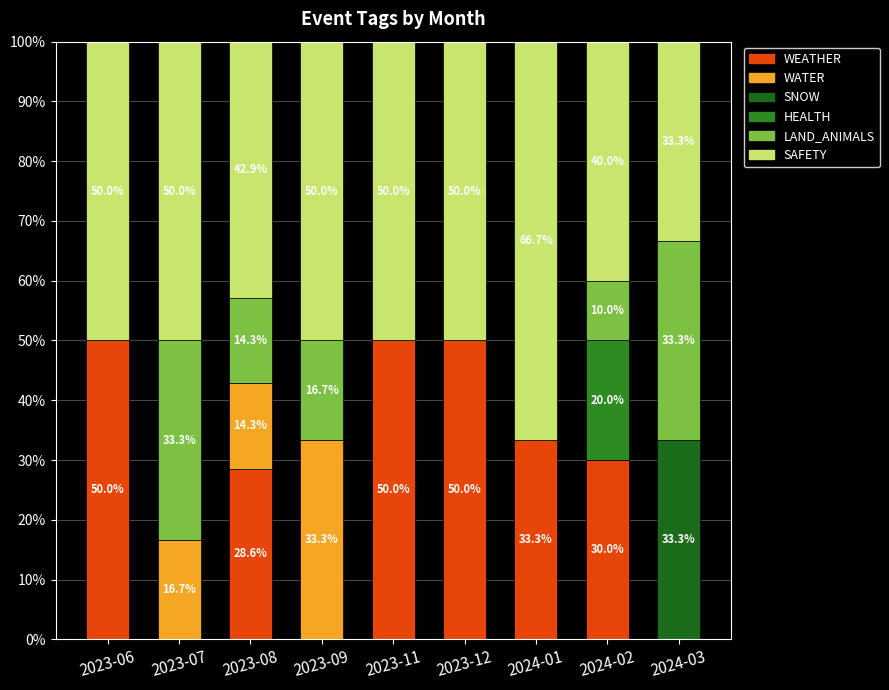

At which label is WATER closest to 16?

2023-07